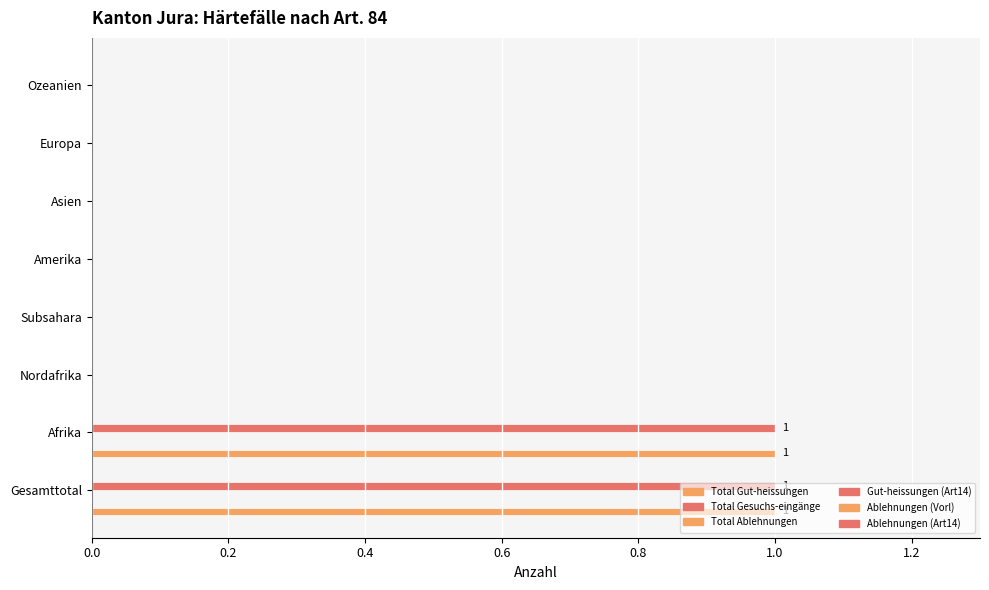

What is the difference between the Gut-heissungen (Art14) values at Subsahara and Gesamttotal?

1.0